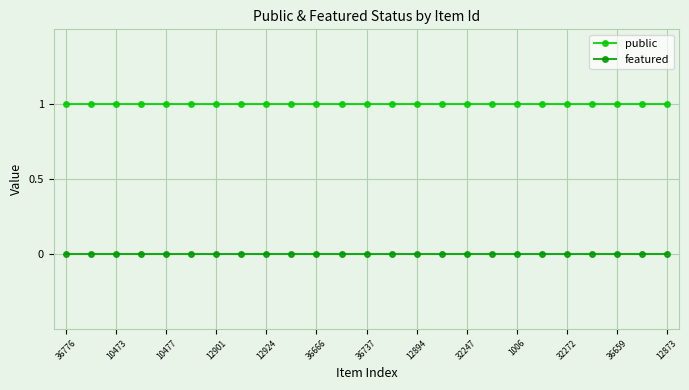

Is this an area chart (filled region under the line)?

No